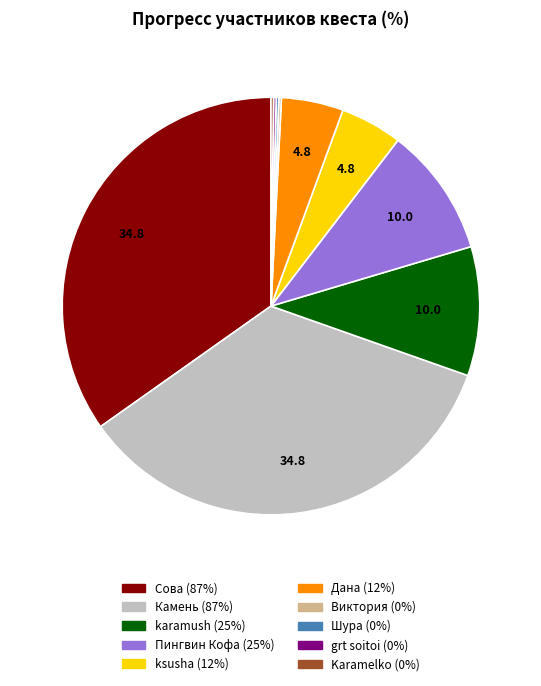

Is there a majority slice in this chart?

No